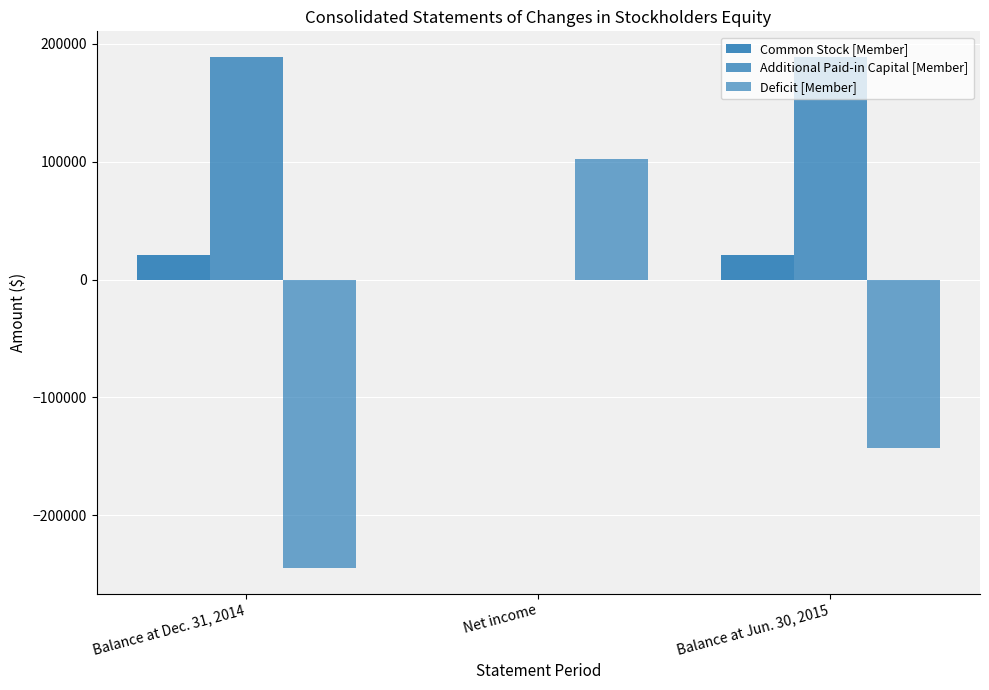

How many series are shown in this chart?

3